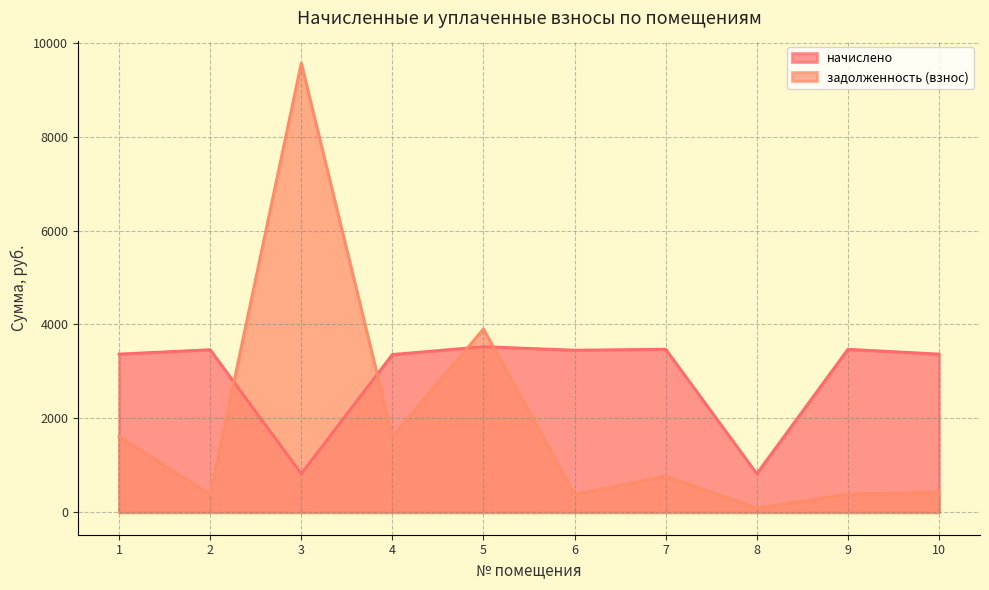

How many lines are shown in the chart?

2